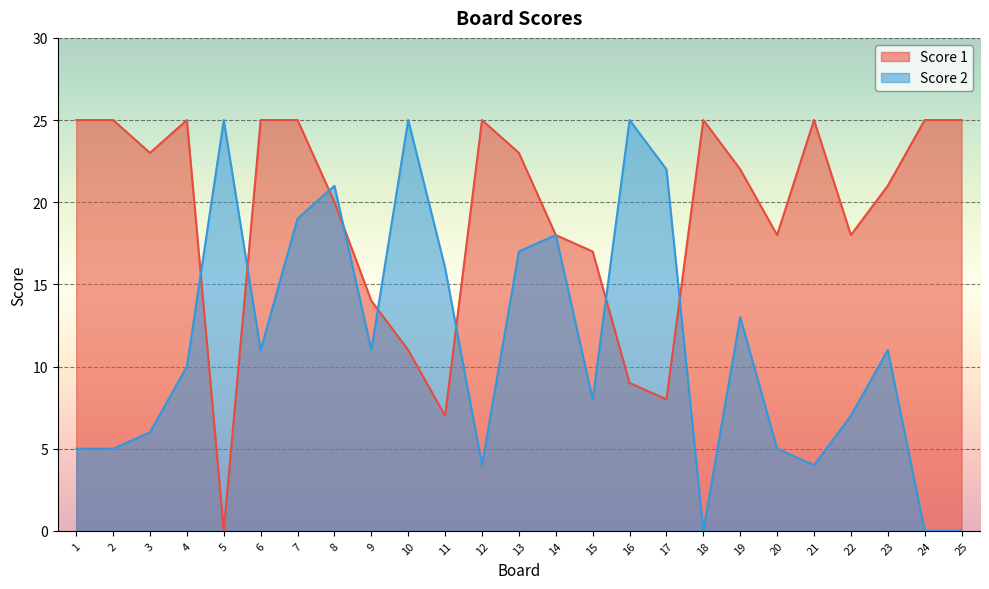

What is the average value of the Score 2 series?

12